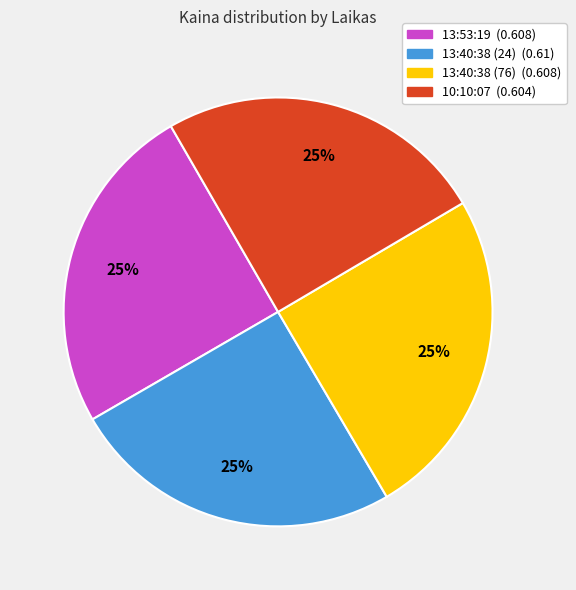

Is 13:40:38 (24) the majority of the pie?

No